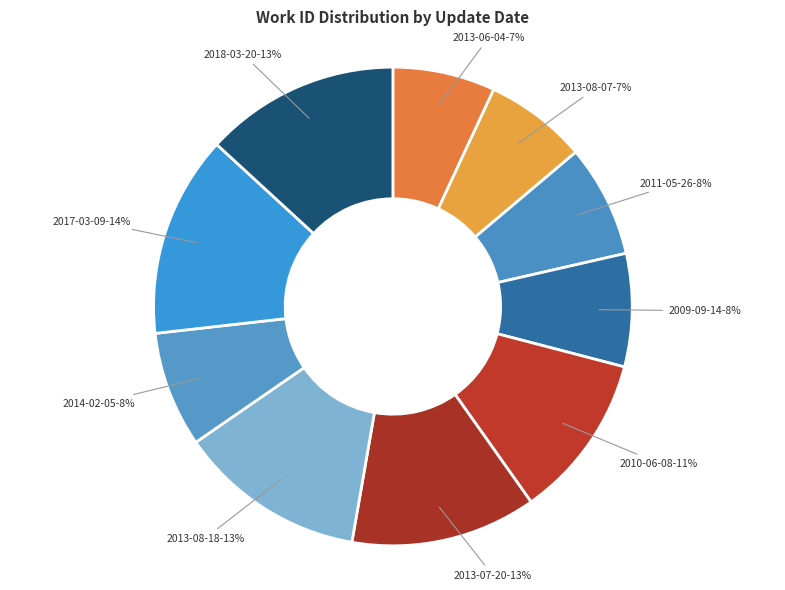

What percentage is the 2013-08-07 slice, to the nearest percent?

7%